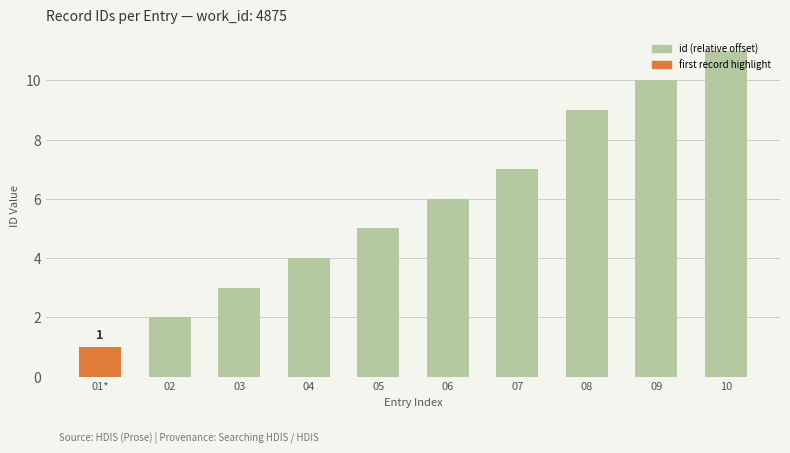

How many data points does each series have?

10